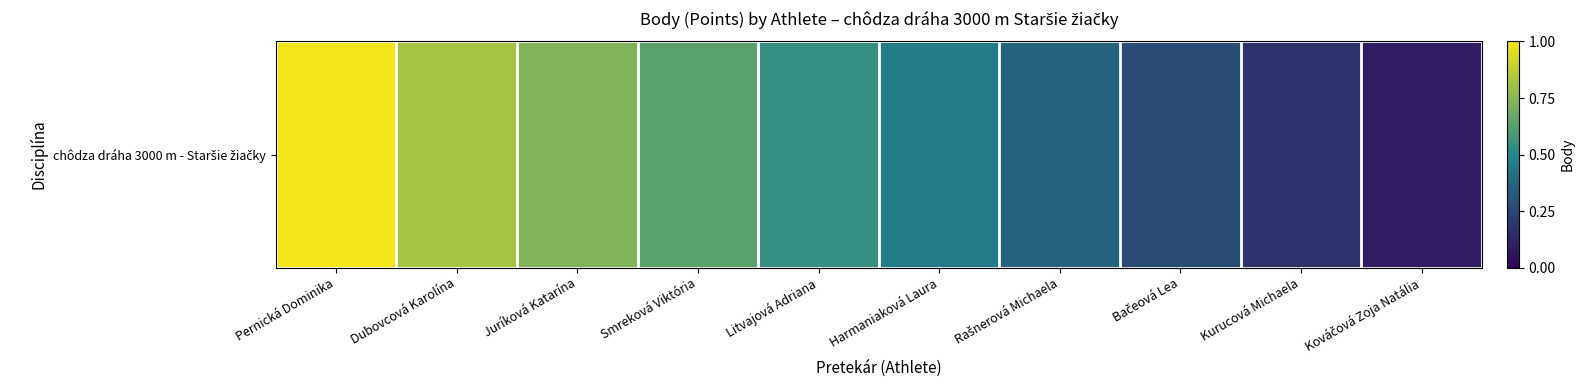

What is the minimum value shown in the chart?

1